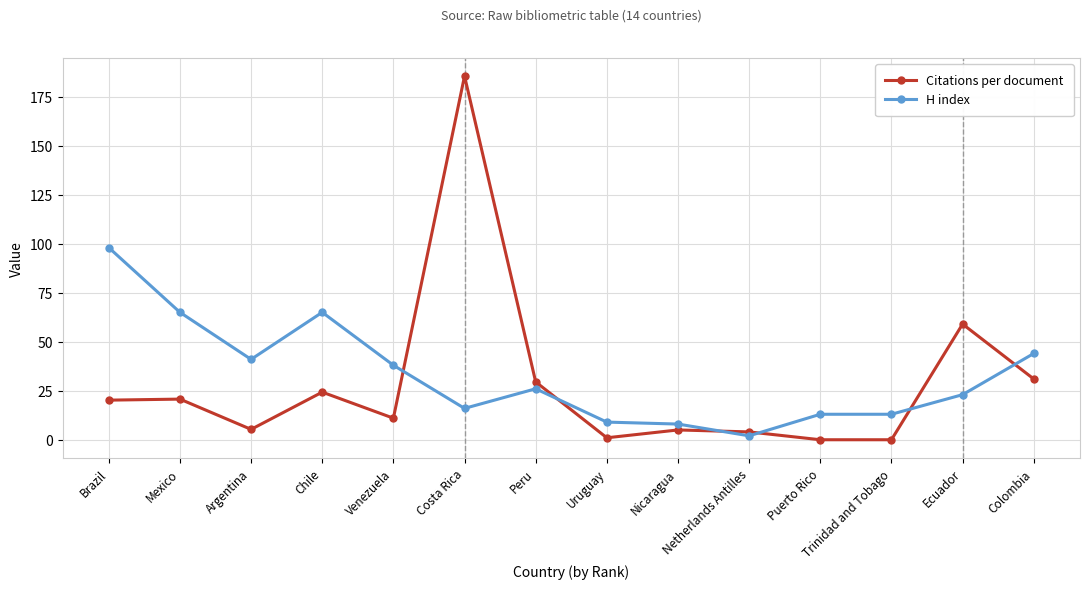

Which series has the widest spread of values?

Citations per document